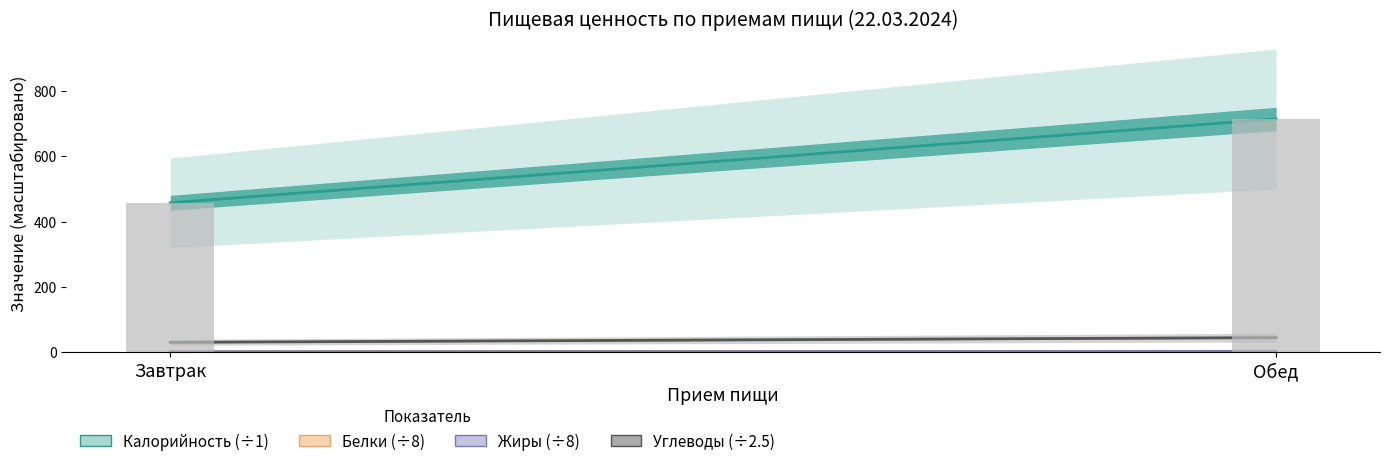

Reading left to right, extract all data points from this chart.

Калорийность: Завтрак=457.5	Обед=714.4
Белки: Завтрак=12.3	Обед=23.2
Жиры: Завтрак=11.5	Обед=19.7
Углеводы: Завтрак=75.7	Обед=111.8